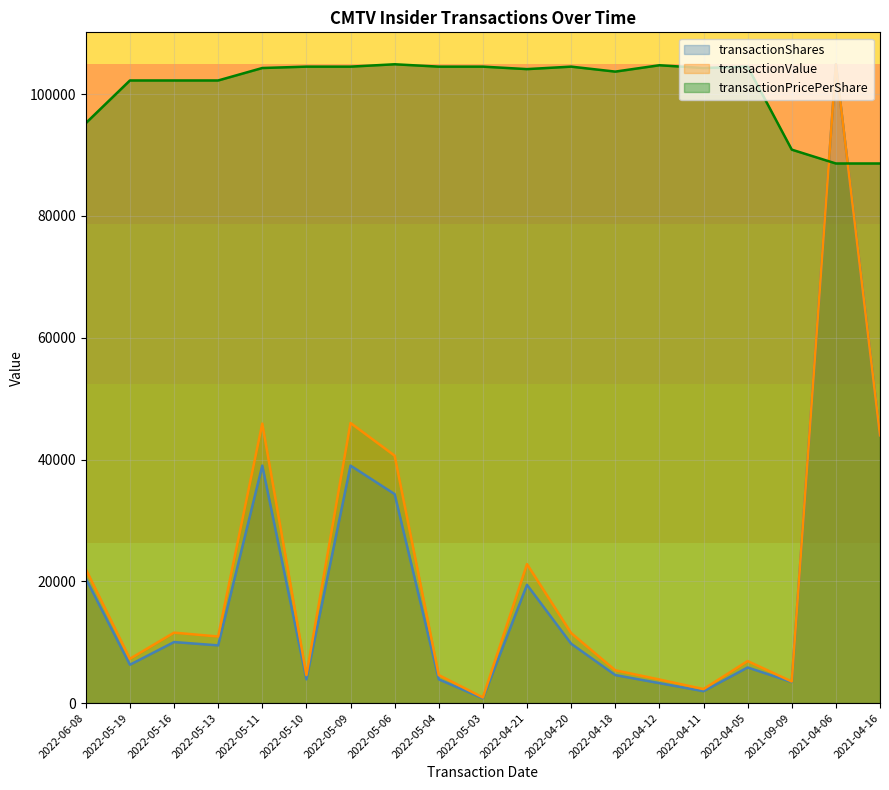

True or false: transactionShares has a value of 104910.0 at 2021-04-06.

True